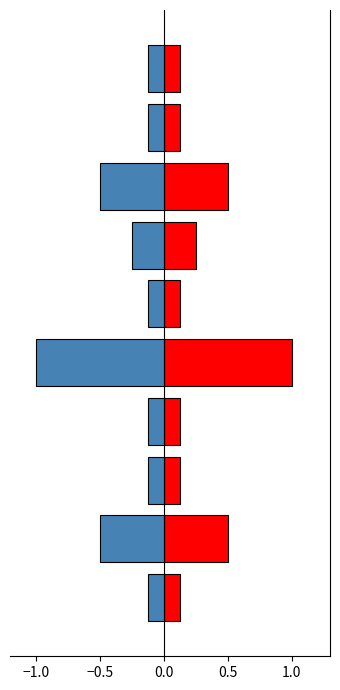

Are the bars grouped side by side (vs. stacked)?

Yes